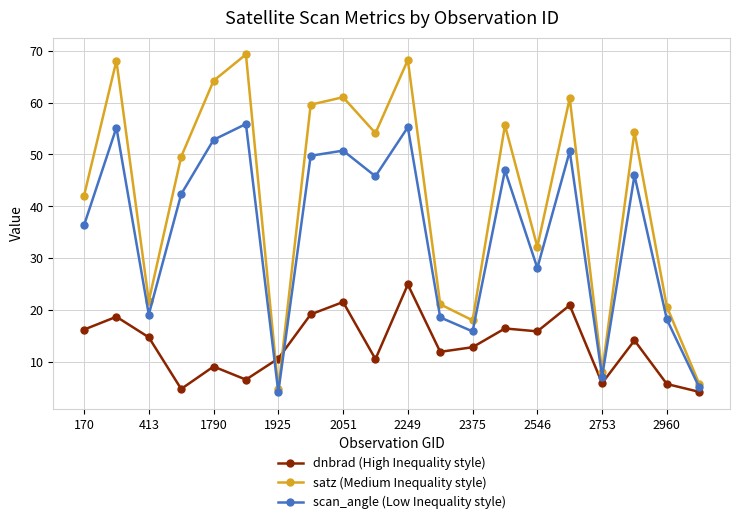

What is the lowest value of the dnbrad (High Inequality style) series?

4.2